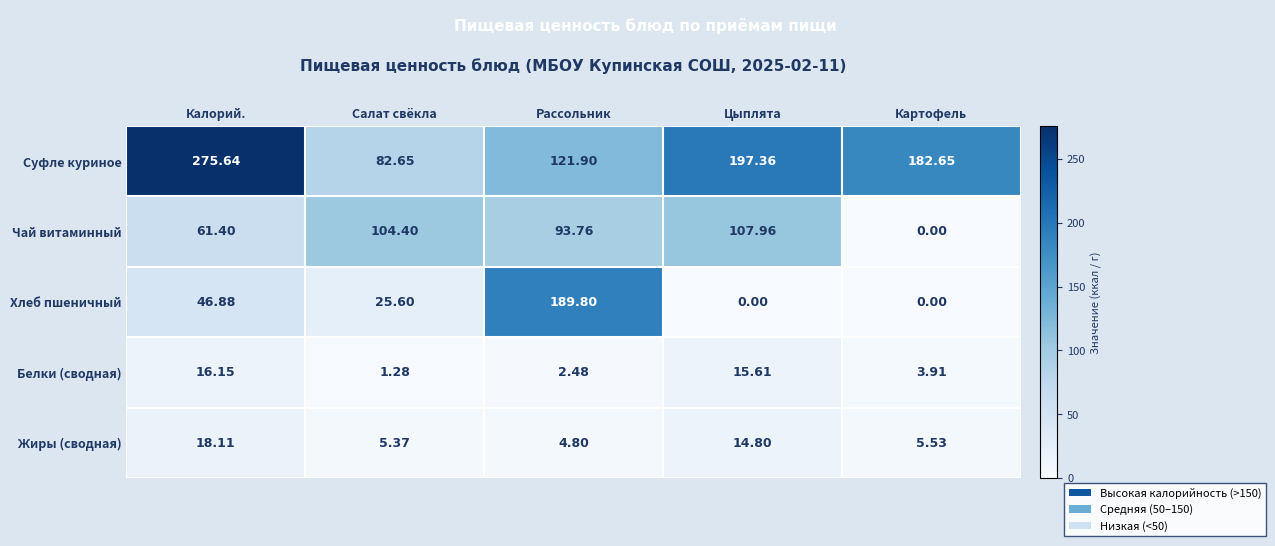

Is the value of Чай витаминный at Картофель greater than the value of Хлеб пшеничный at Рассольник?

No